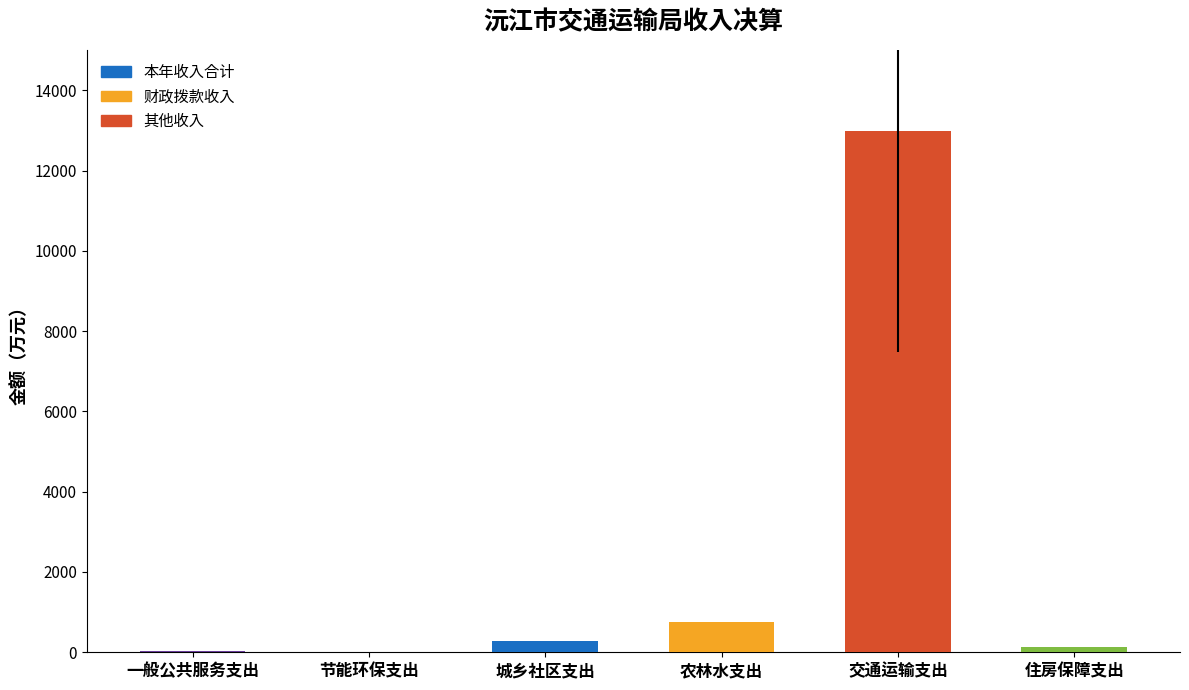

What is the maximum value shown in the chart?

12985.9